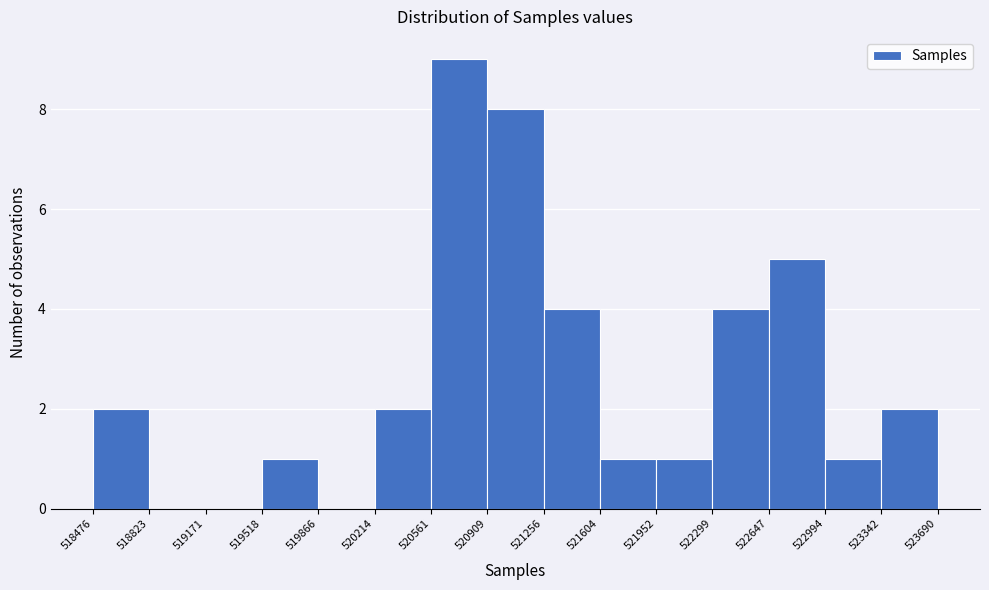

Reading left to right, list every bar in this chart as the range it spans on the x-axis followed by its height. The values are not printed on the chart, so give them approximately, as read against the axis.

518476 to 518823: 2
518823 to 519171: 0
519171 to 519518: 0
519518 to 519866: 1
519866 to 520214: 0
520214 to 520561: 2
520561 to 520909: 9
520909 to 521256: 8
521256 to 521604: 4
521604 to 521952: 1
521952 to 522299: 1
522299 to 522647: 4
522647 to 522994: 5
522994 to 523342: 1
523342 to 523690: 2